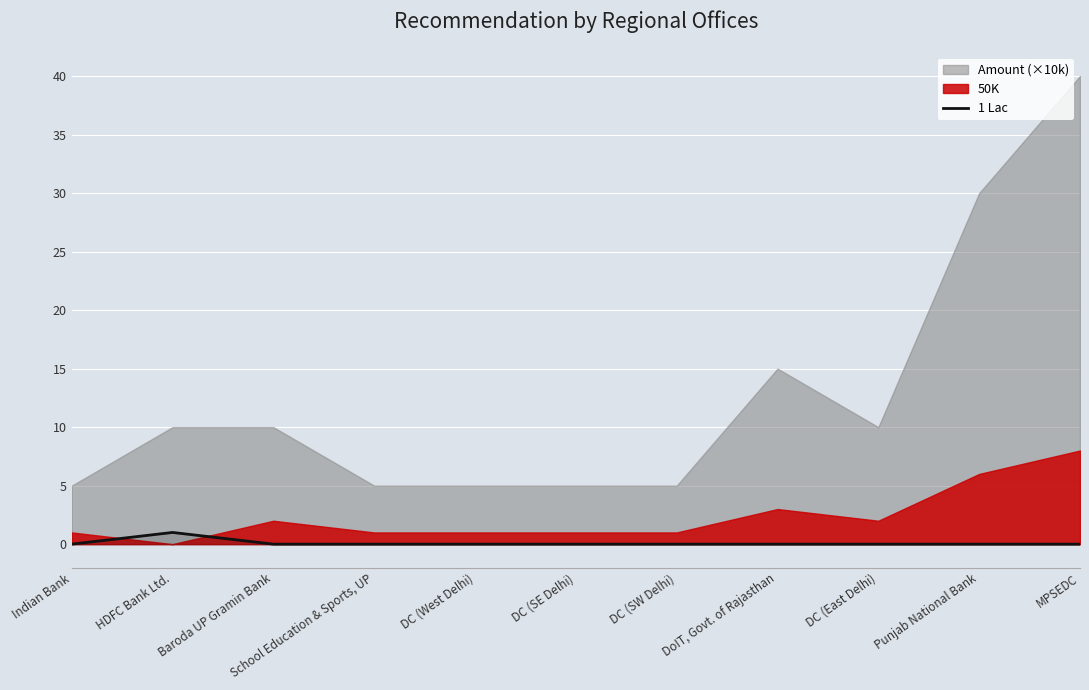

What position from the right is Baroda UP Gramin Bank?

9